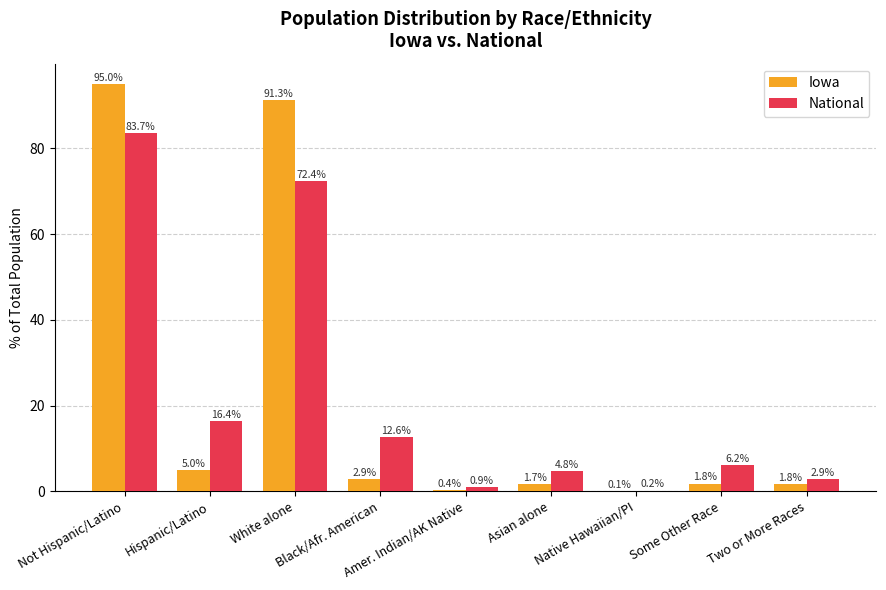

What is the sum of all National values?

200.0